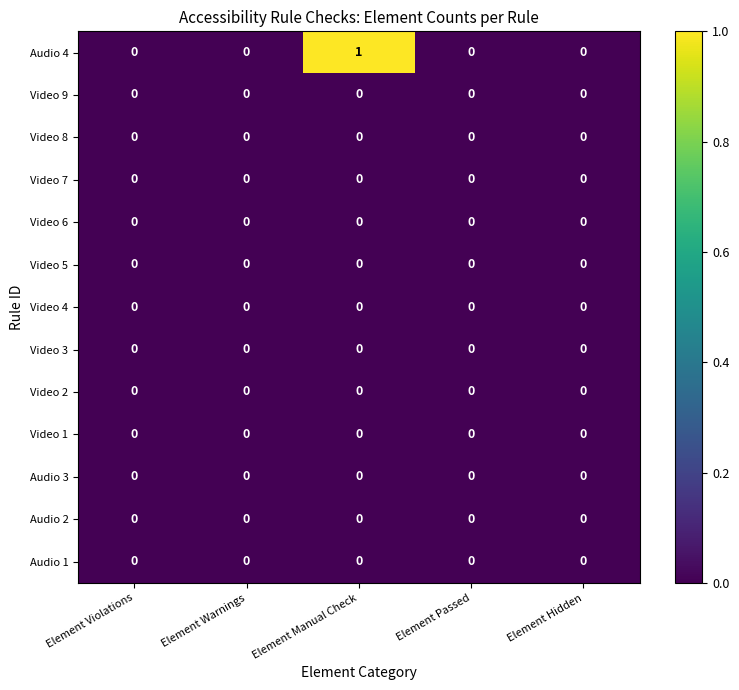

Which series has the largest total across all categories?

Audio 4